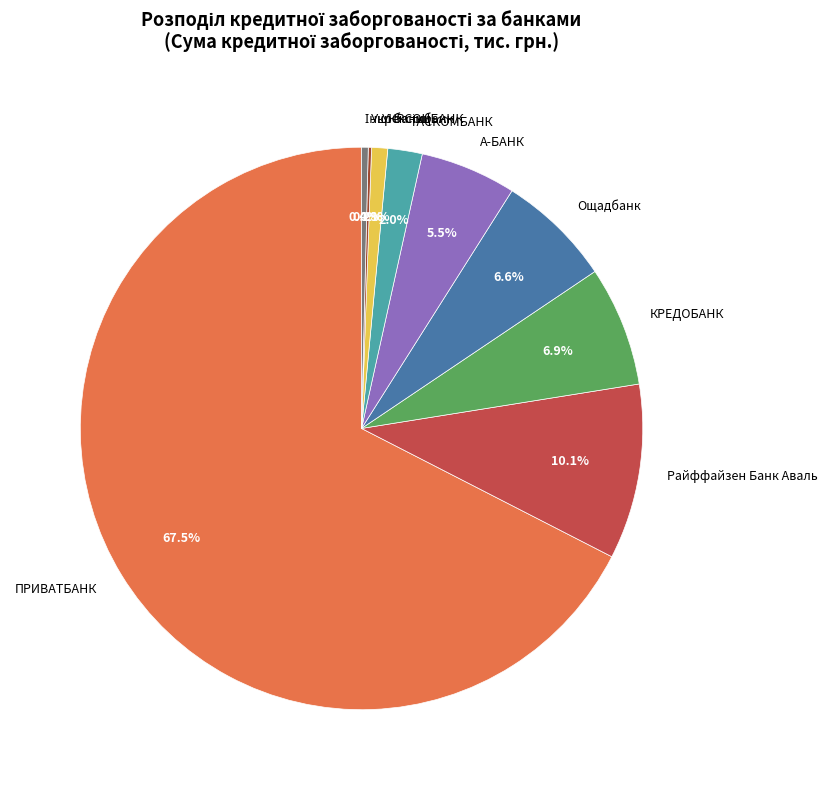

Is there any slice that represents more than half of the pie?

Yes